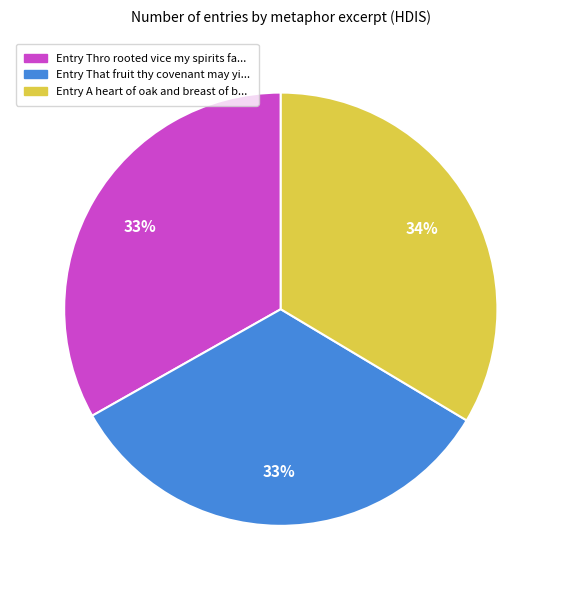

Is there a majority slice in this chart?

No